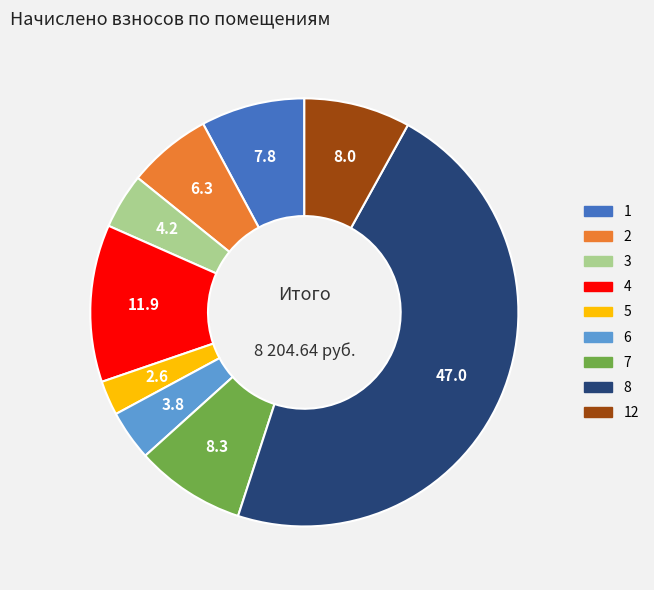

Does any single category account for the majority?

No